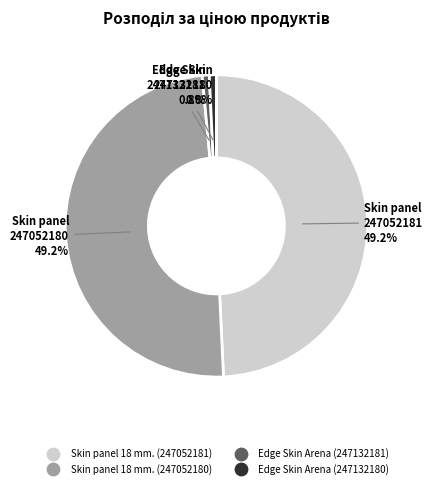

Is Edge Skin Arena (247132180) the majority of the pie?

No